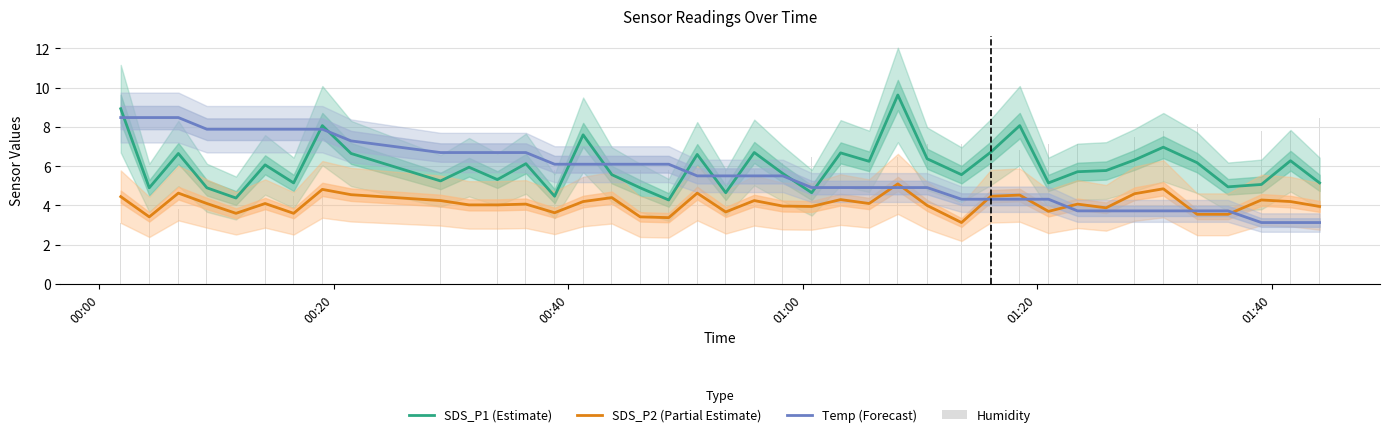

List the series in order of their peak value, highest first.

SDS_P1 (Estimate), Temp (Forecast), Humidity, SDS_P2 (Partial Estimate)